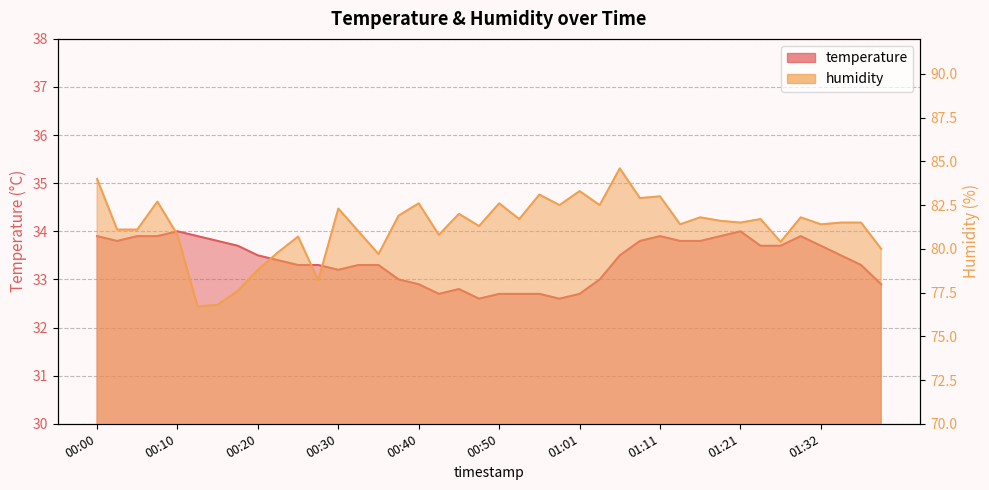

What is the difference between the second highest and second lowest values in the humidity series?

7.2